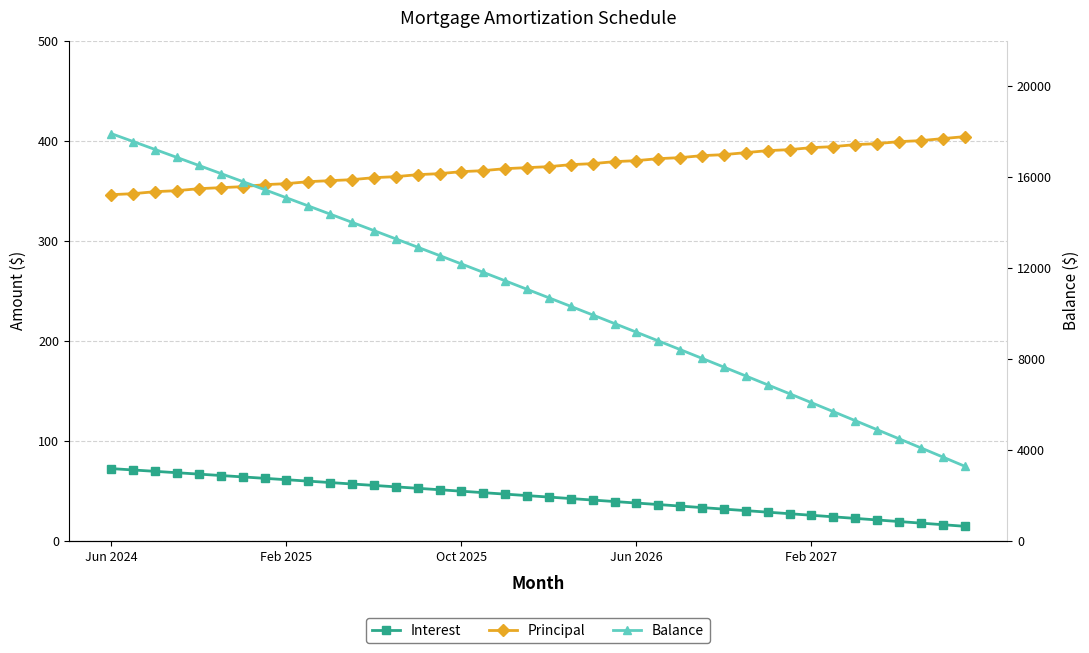

At which category is the sum across all series the highest?

Jun 2024